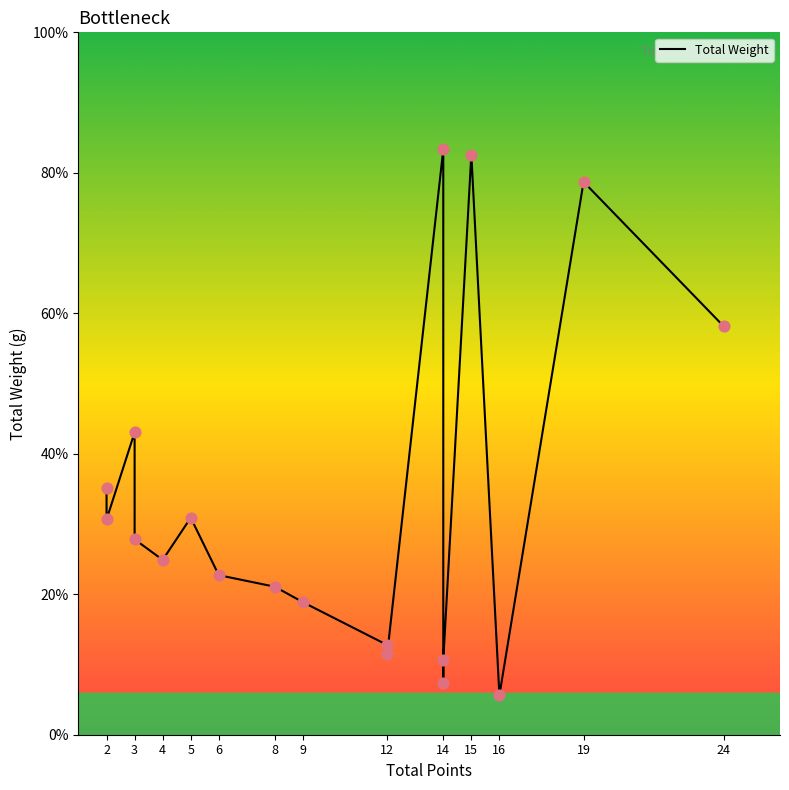

Which has a higher value, 3 or 9?

3